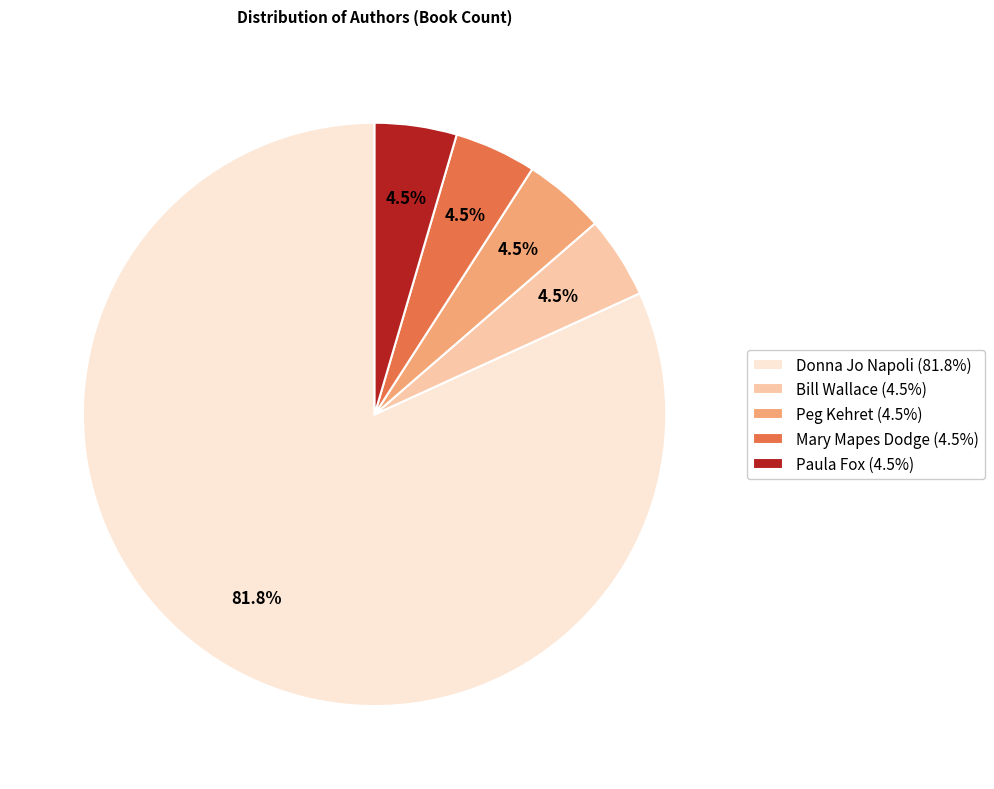

Is there a majority slice in this chart?

Yes